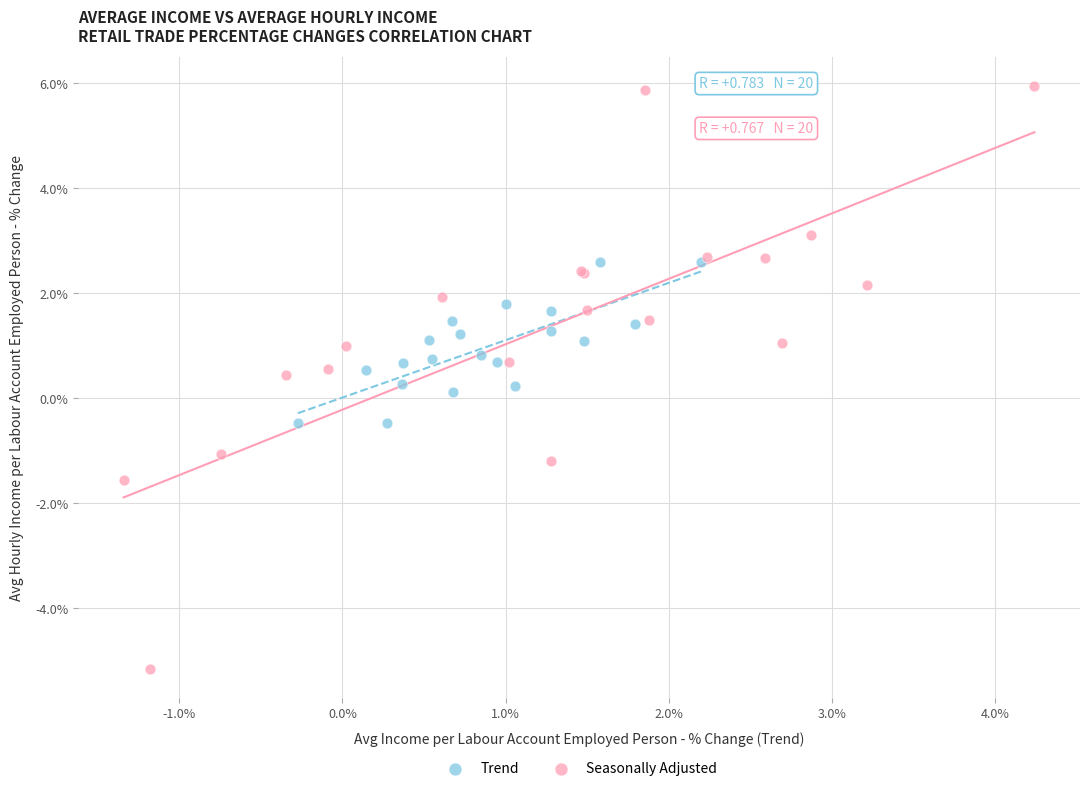

Which series has the largest Y range (max minus min)?

Seasonally Adjusted